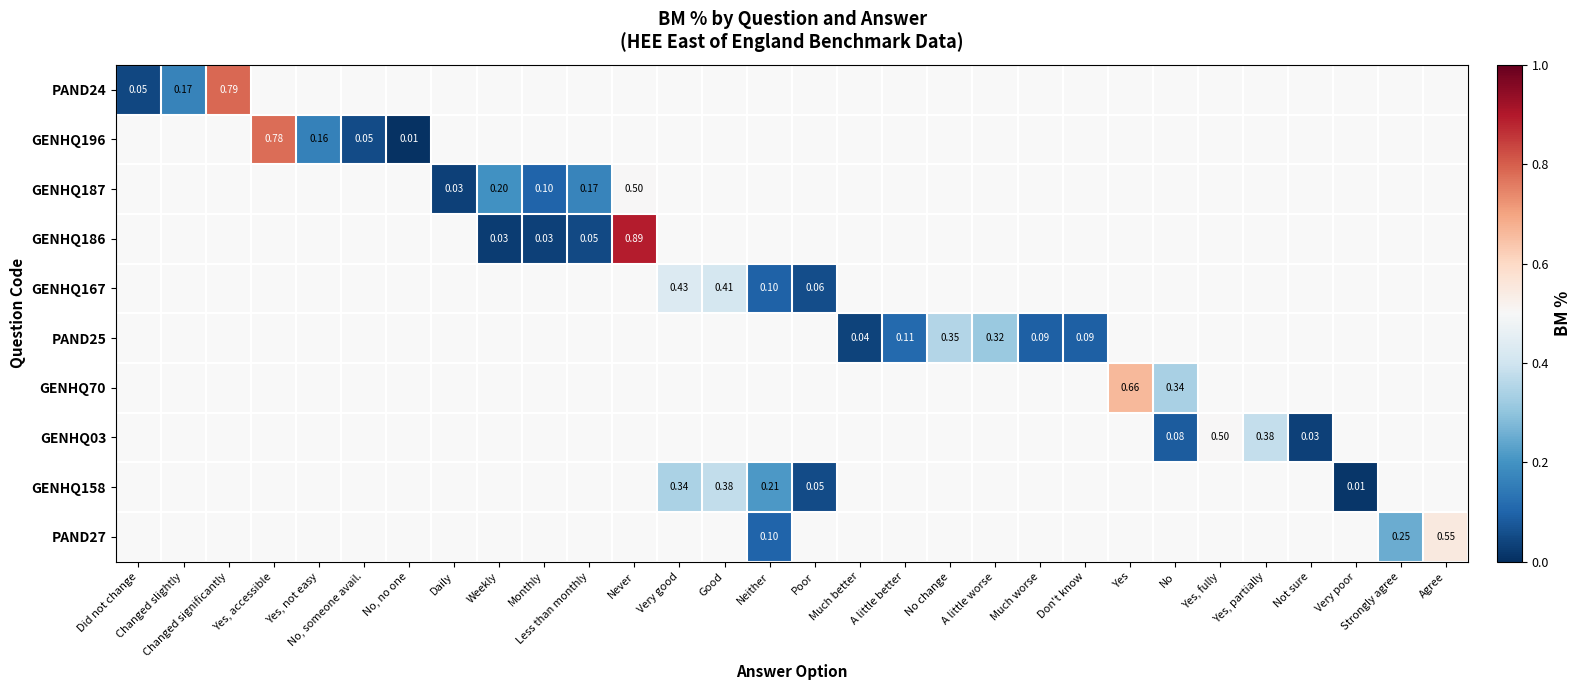

How many series are shown in this chart?

10